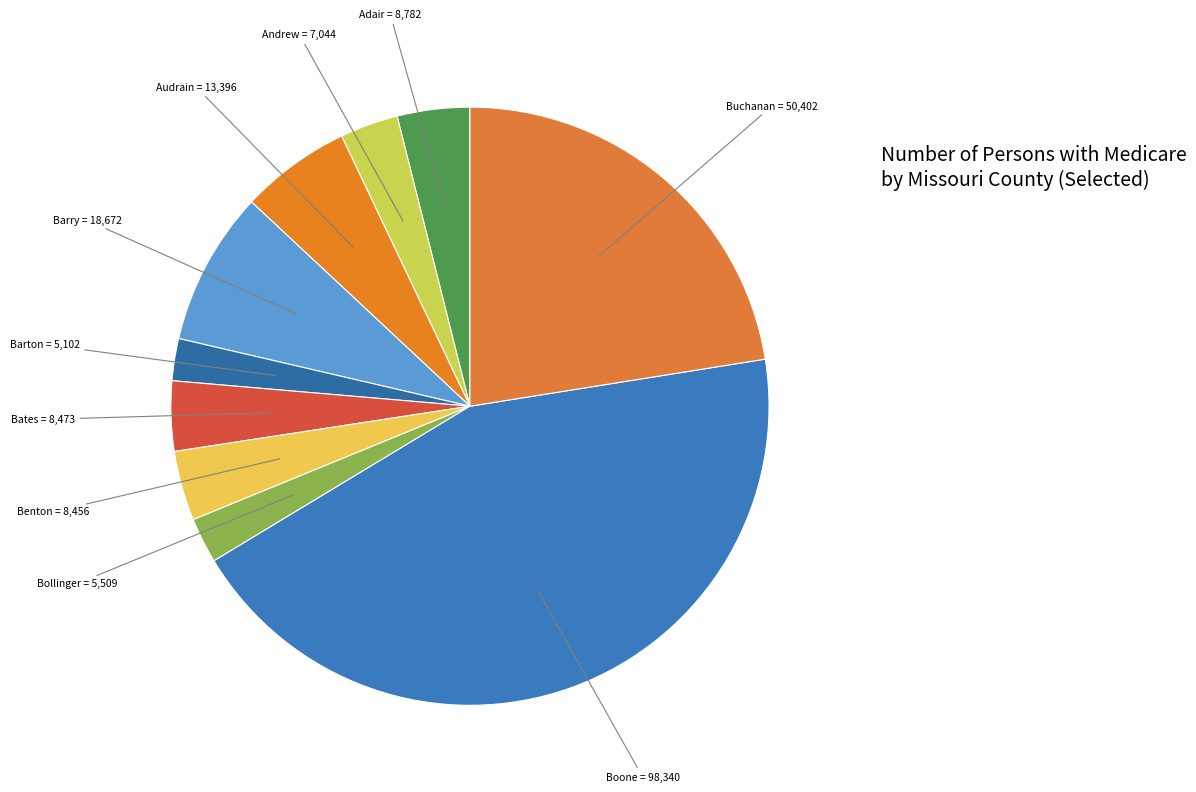

Is the sum of Barton and Benton greater than half?

No